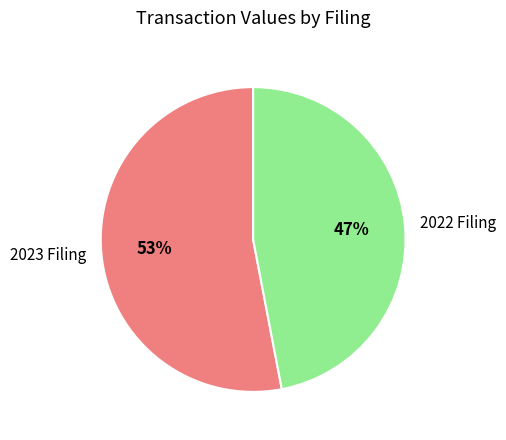

To the nearest percent, what is the difference between the largest and smallest slice percentages?

6%